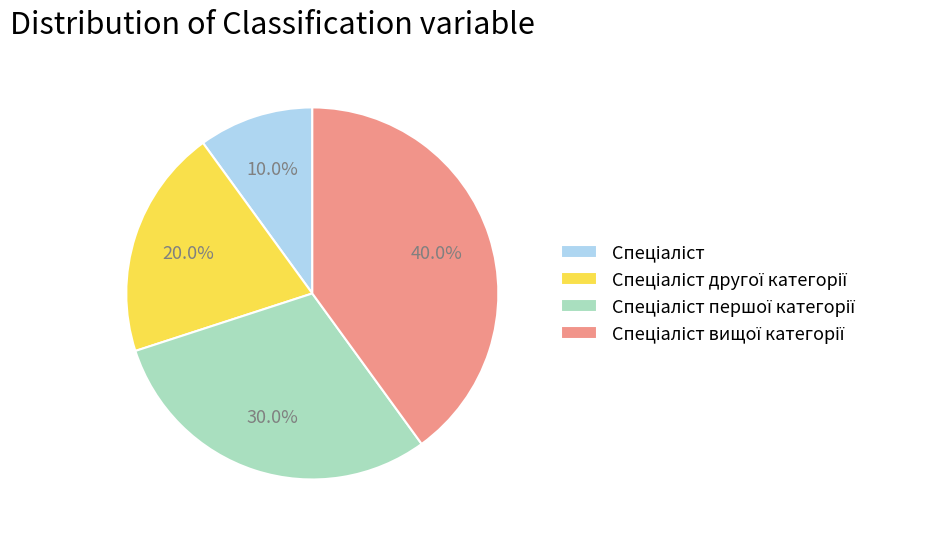

Does any single category account for the majority?

No